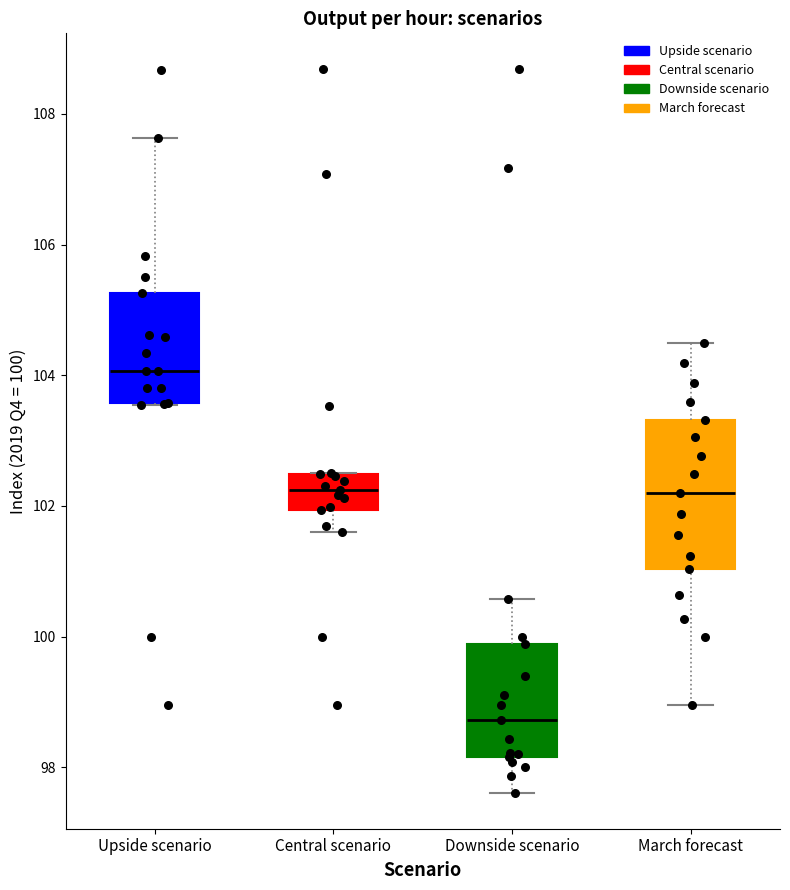

Where is the upper edge of the box for Upside scenario on the y-axis? The values are not printed on the chart, so give them approximately, as read against the axis.

105.2